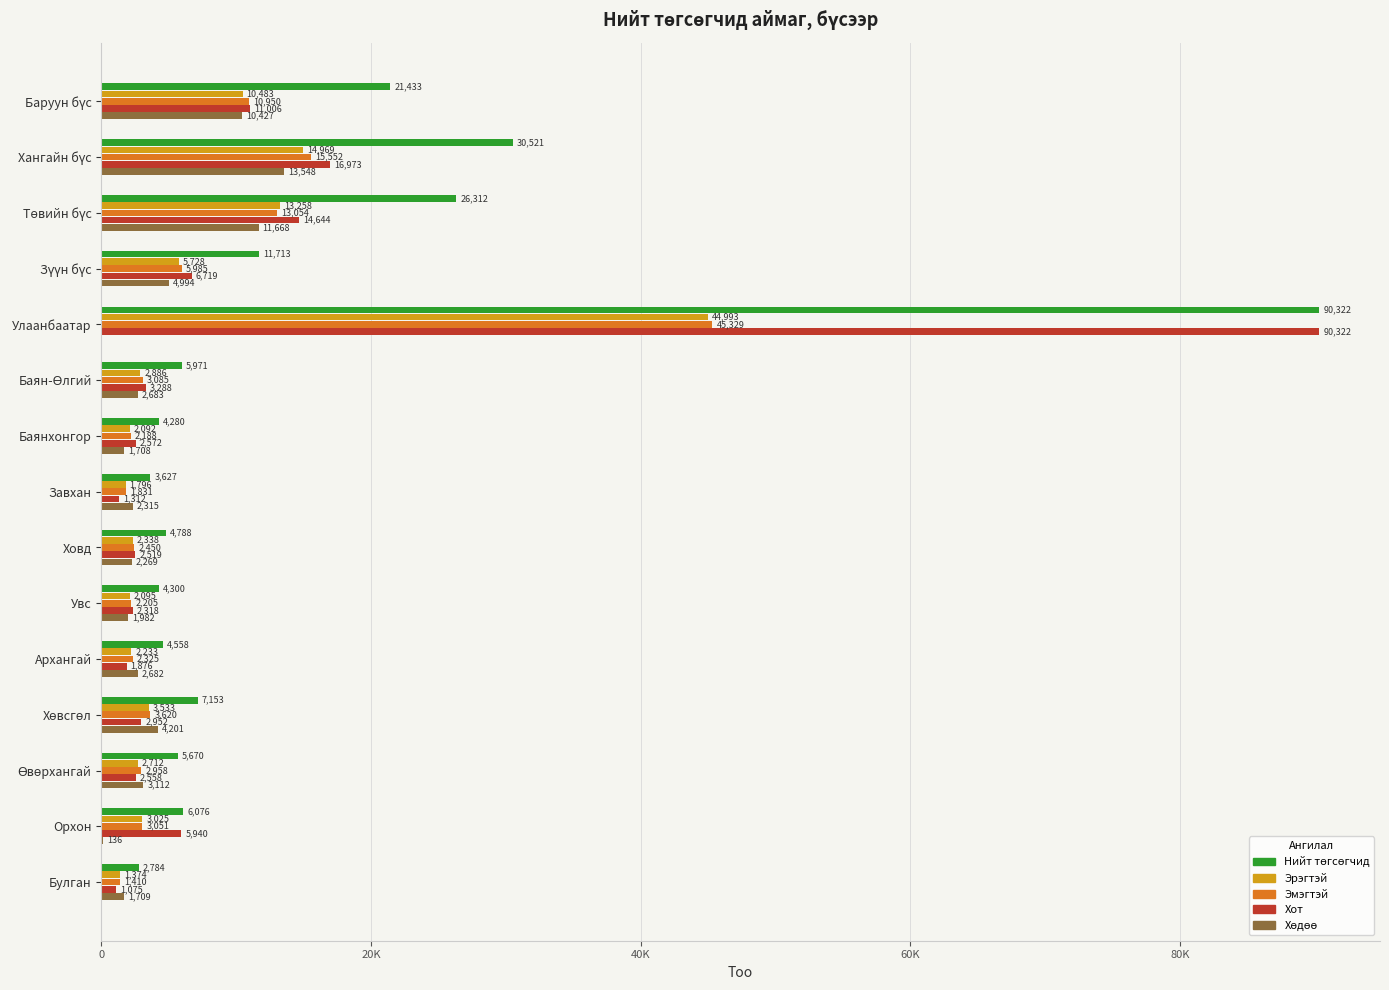

What is the label of the 6th bar from the right?

Увс